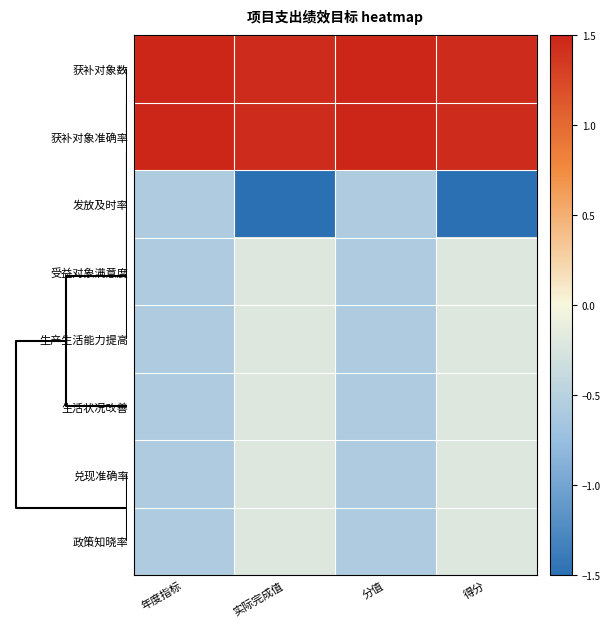

How many series are shown in this chart?

8